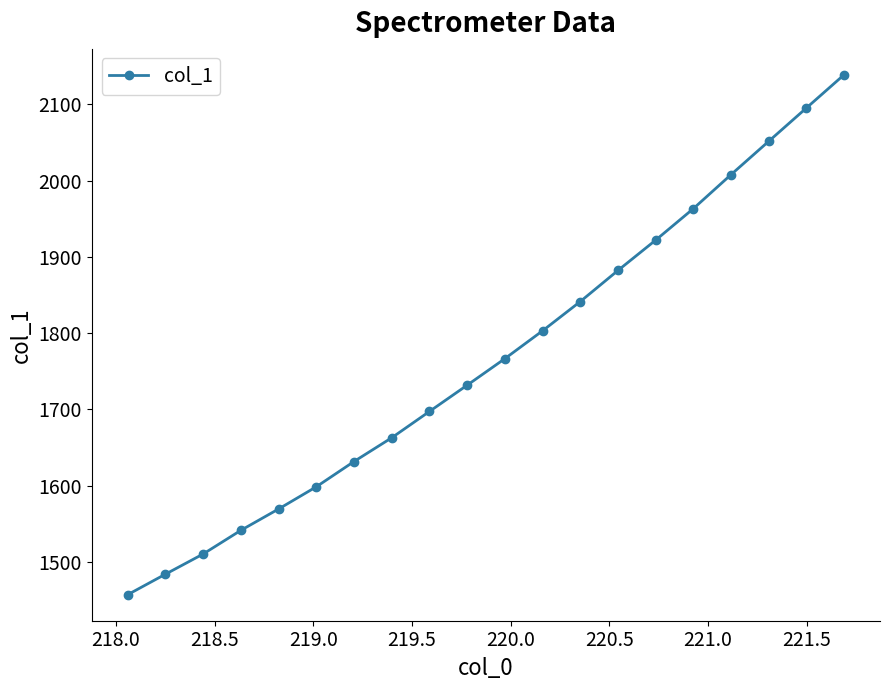

What is the value of the 13th point from the left?

1841.5